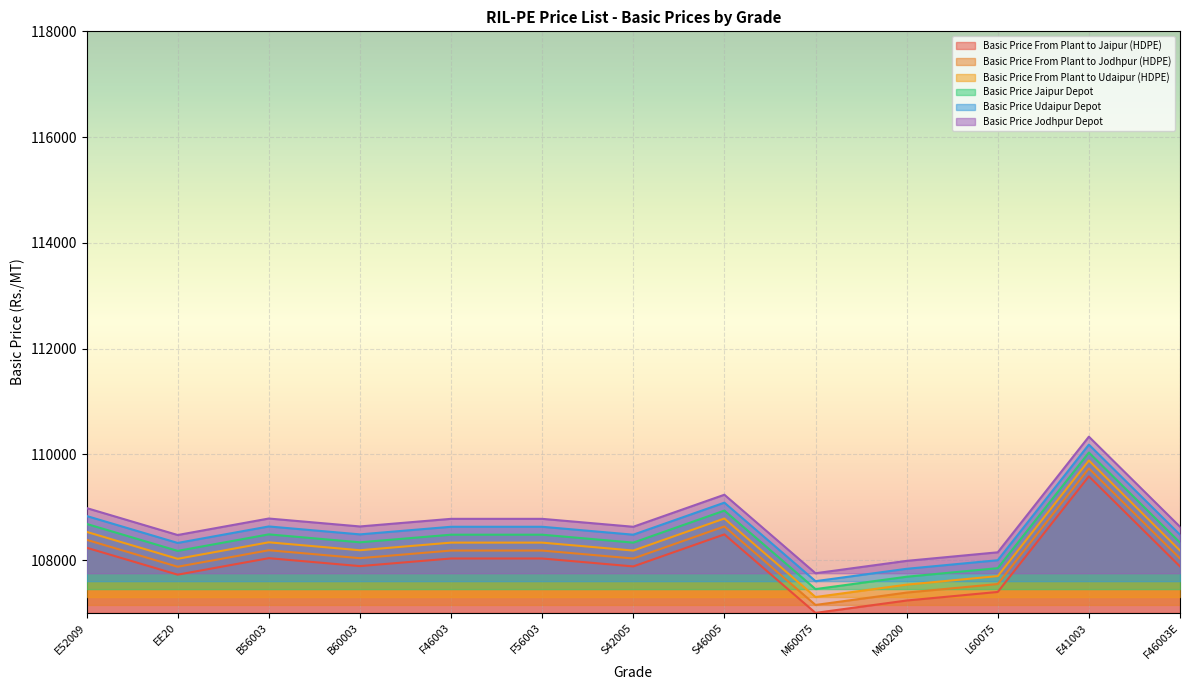

At which label is Basic Price Jodhpur Depot closest to 109041?

E52009